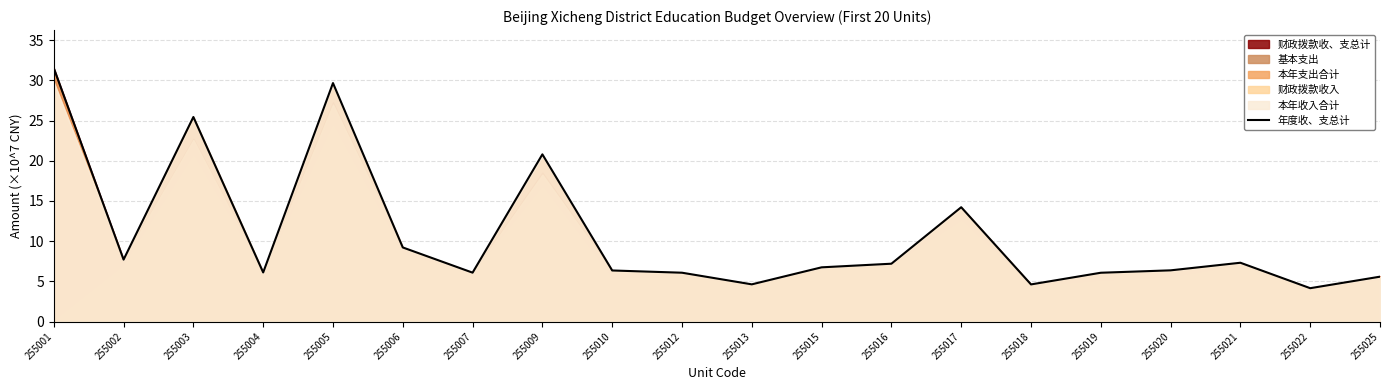

The chart shows a value of 14.2 at 255017. True or false?

True